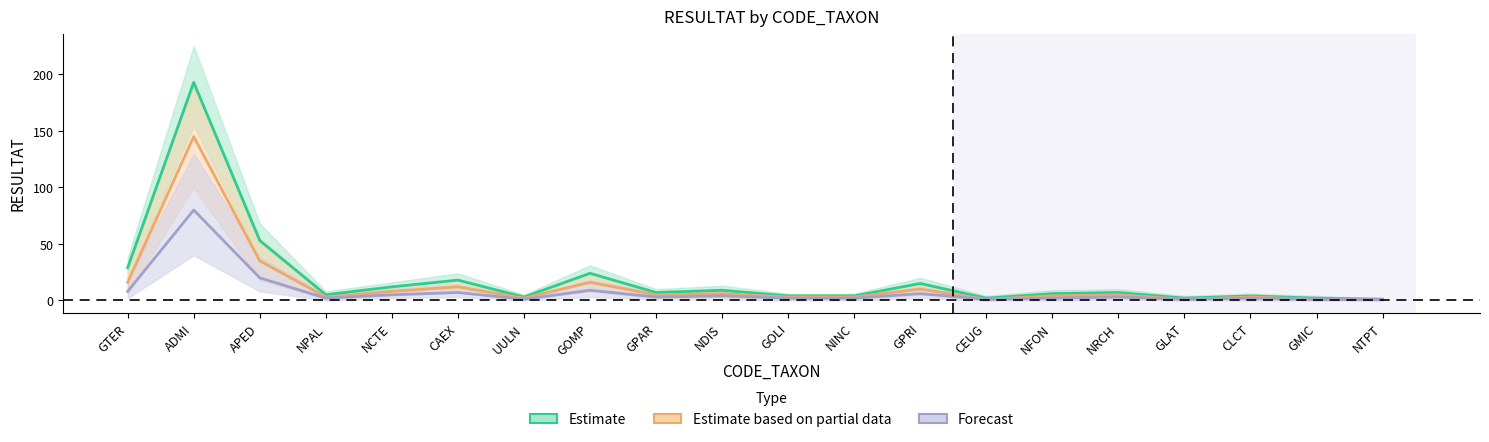

How many interior local valleys does the Estimate based on partial data series have?

5